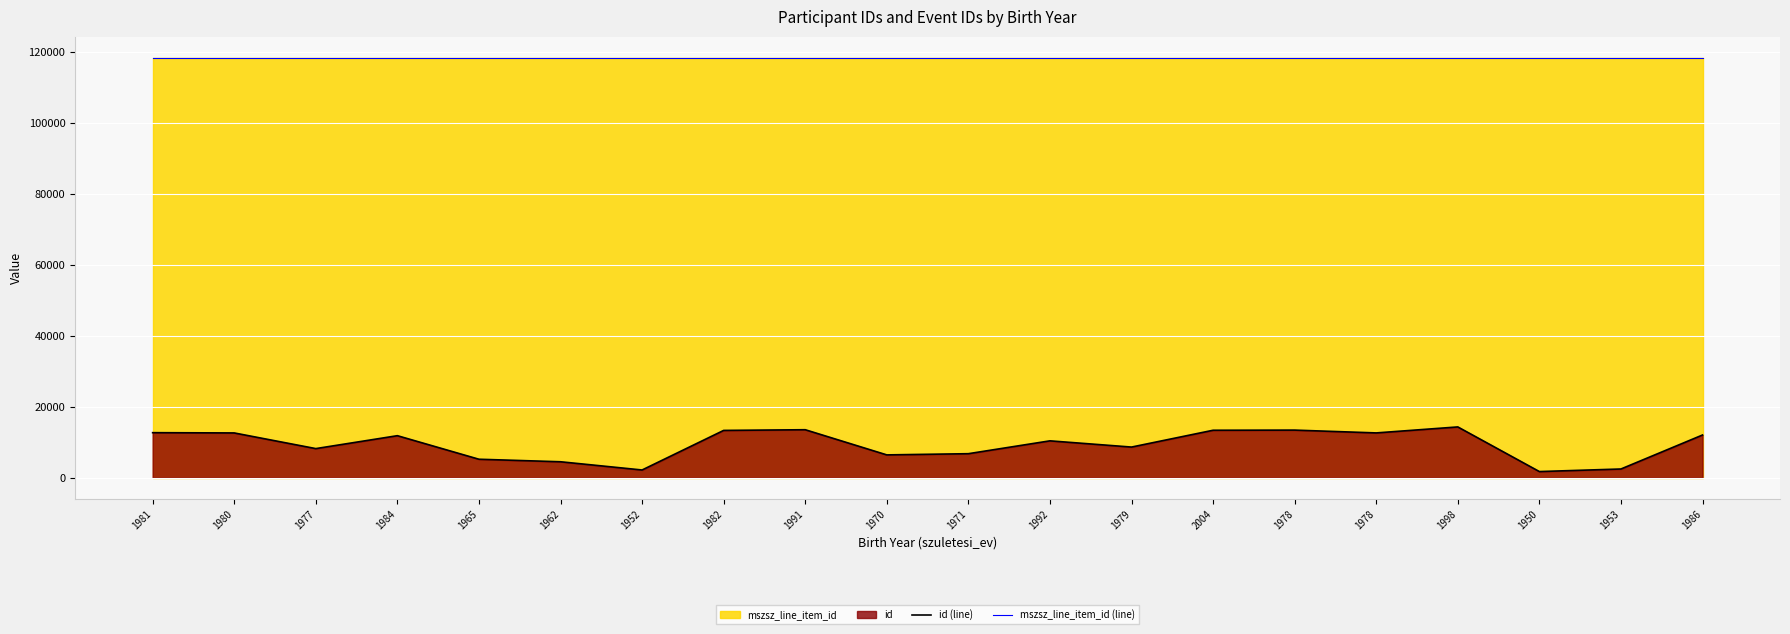

True or false: id (line) and mszsz_line_item_id (line) intersect in this chart.

False